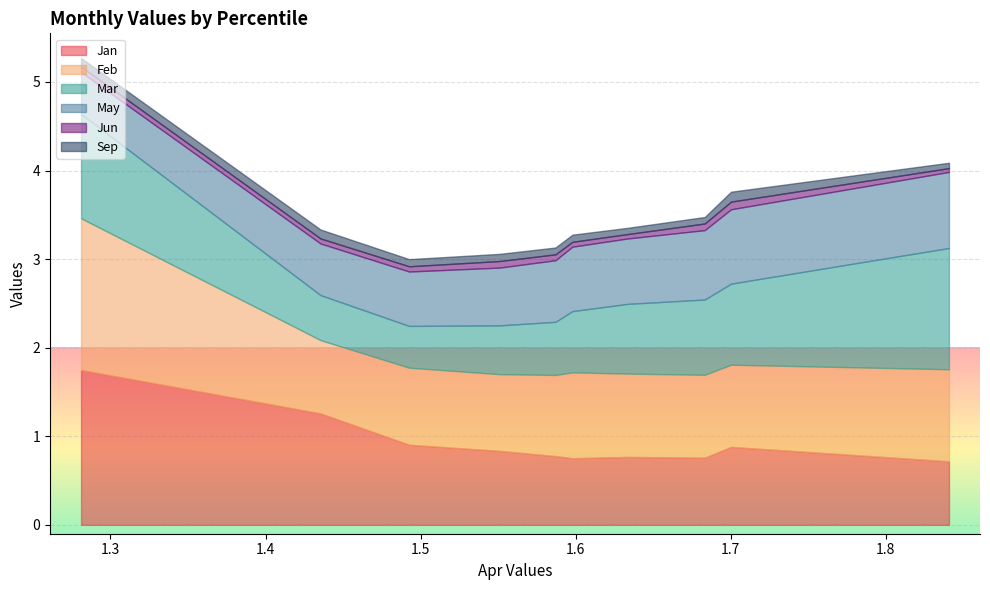

True or false: Jun and Sep intersect in this chart.

True